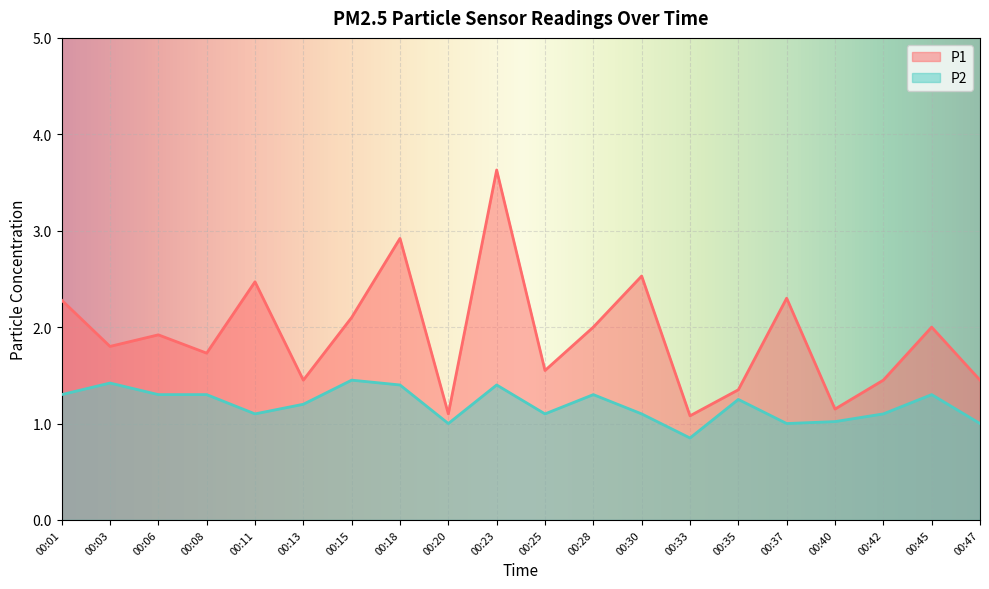

Rank the series by their average value, from lowest to highest.

P2, P1